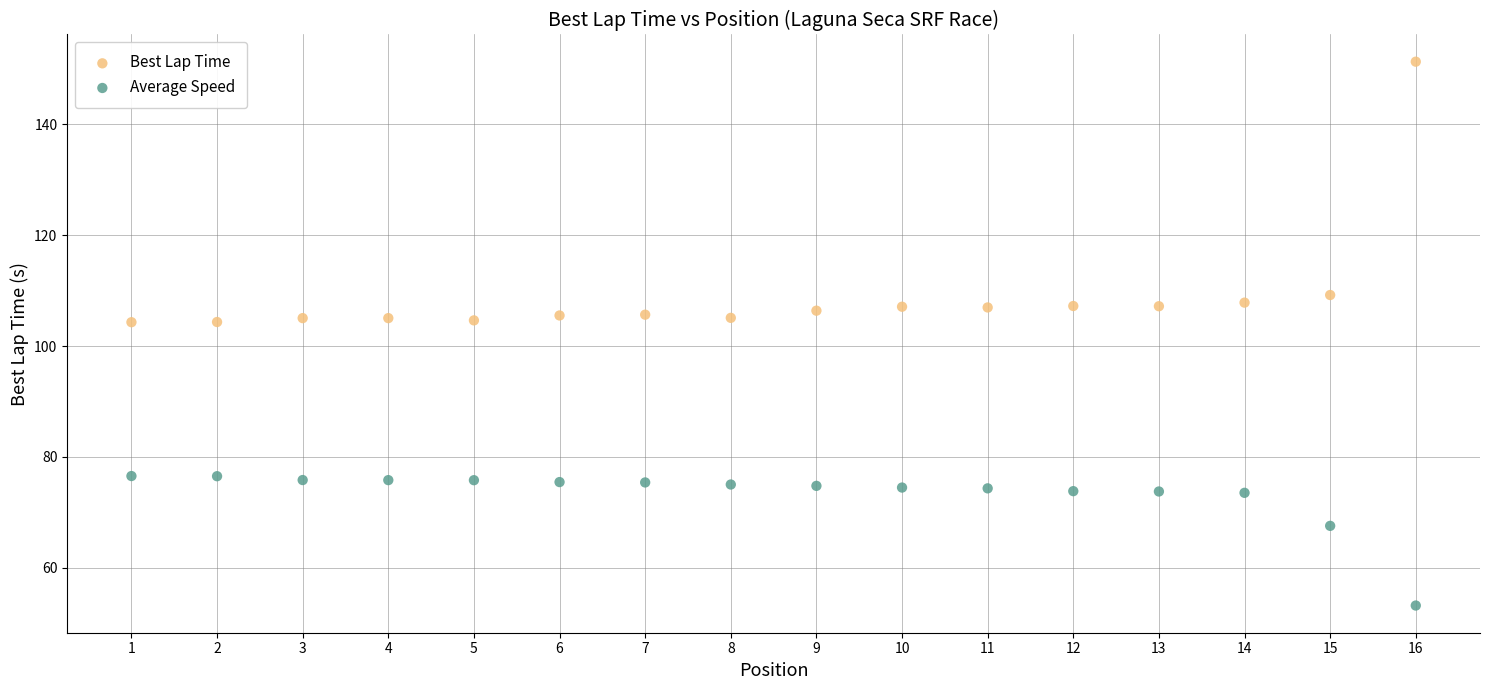

What is the X range (max minus min) for the scatter plot?

15.0